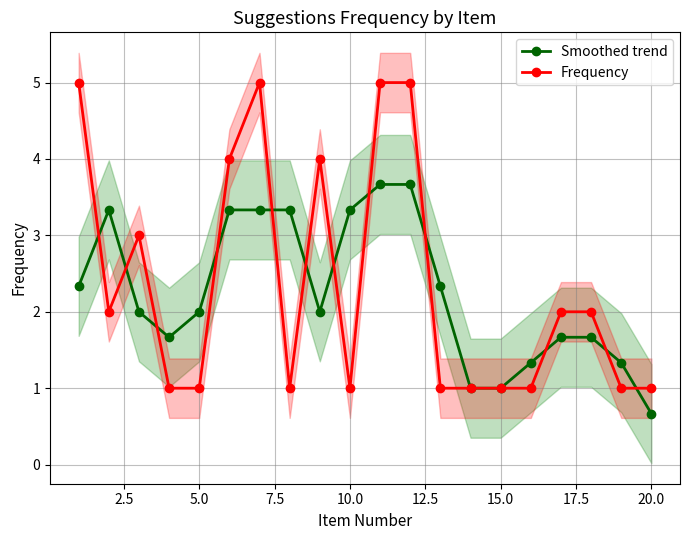

How many interior local peaks does the Frequency series have?

3